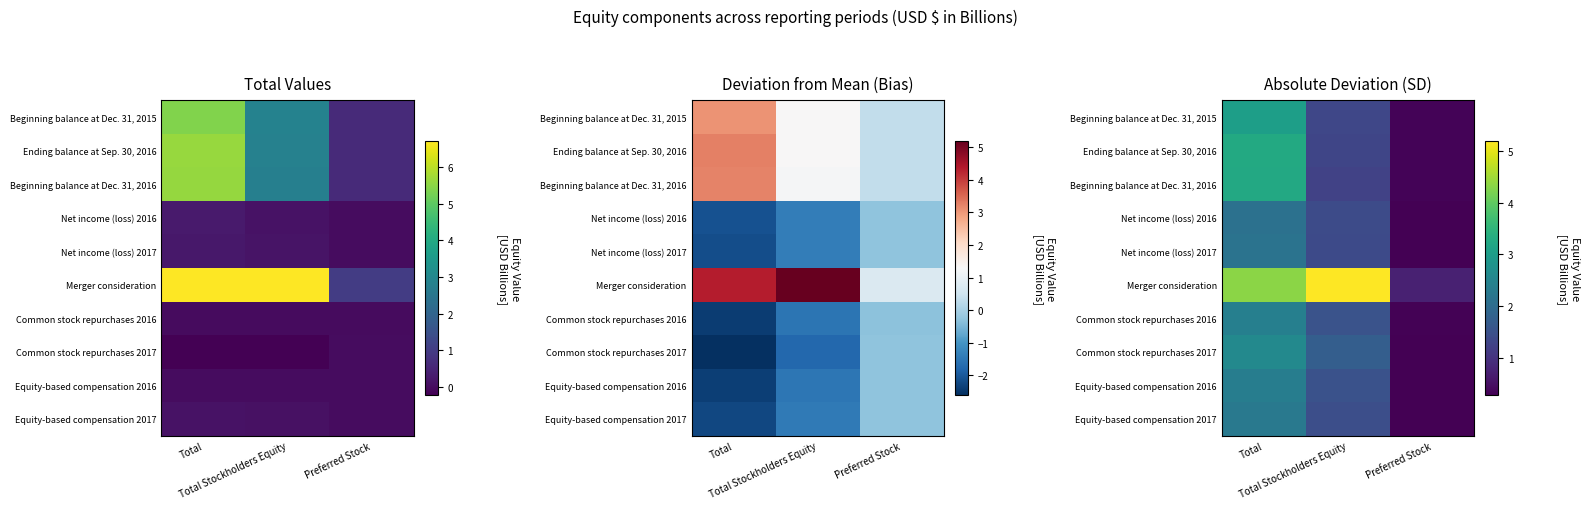

Which series changed the most between Total and Preferred Stock?

Merger consideration